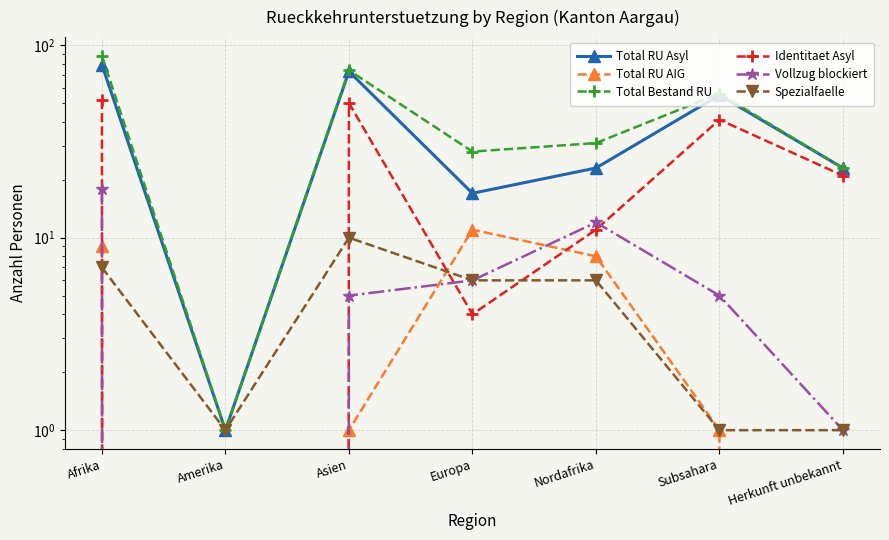

Is the value of Total RU AIG at Asien greater than the value of Identitaet Asyl at Asien?

No